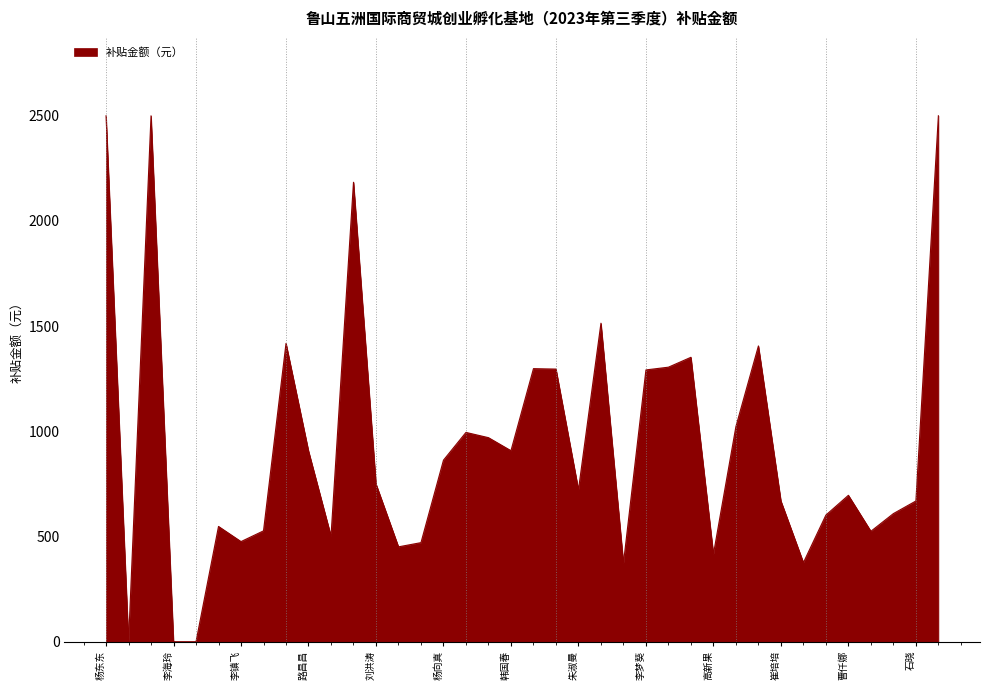

What is the difference between the second highest and minimum values?

2500